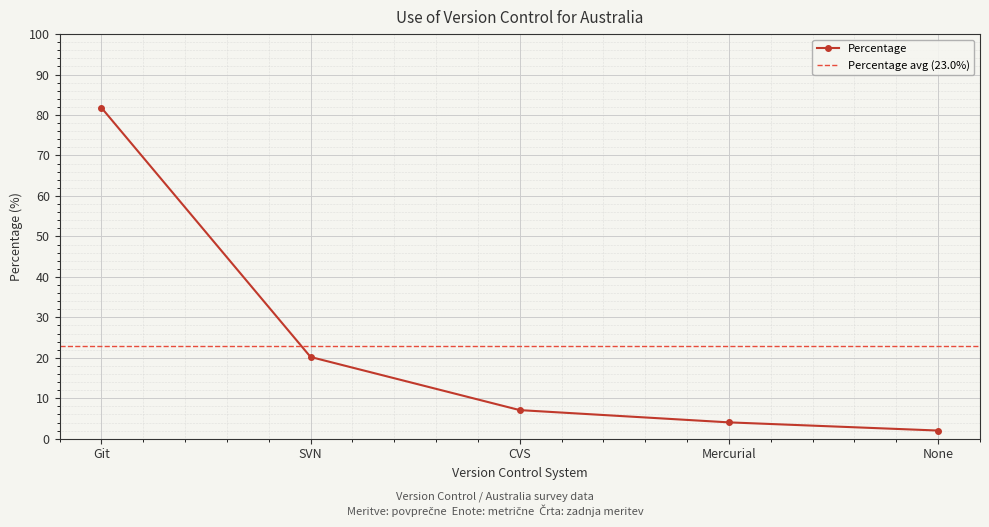

Reading right to left, what are all the values shown in this chart?

None=2.0	Mercurial=4.0	CVS=7.1	SVN=20.2	Git=81.8